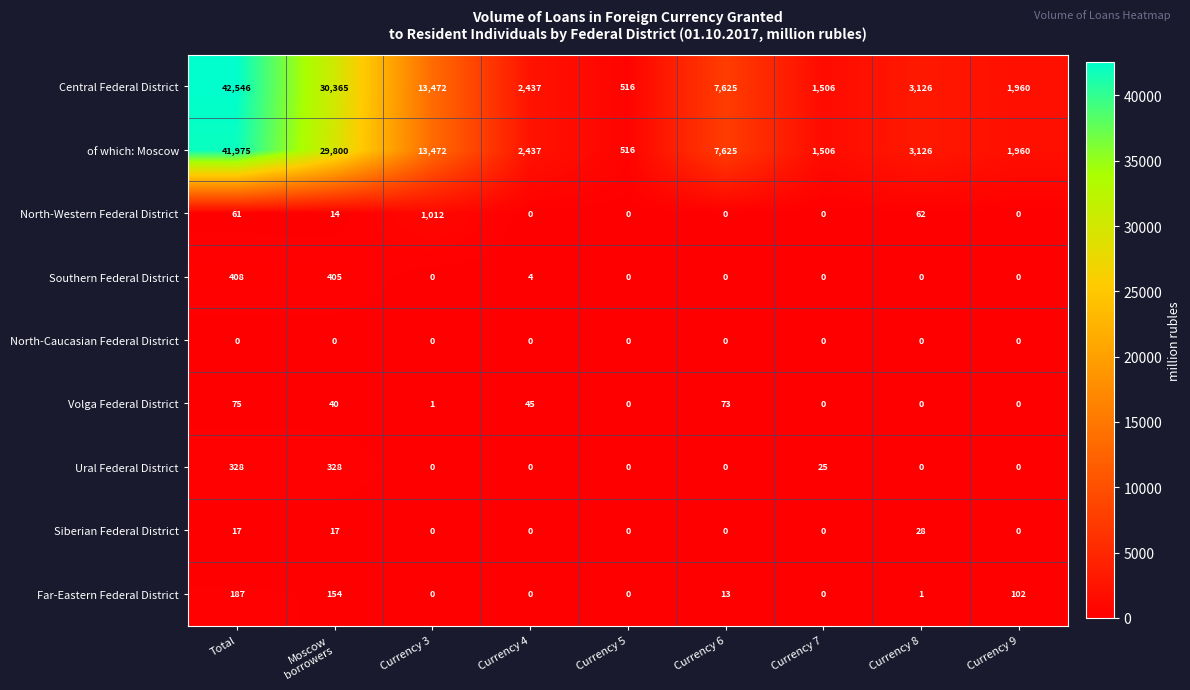

At which category does the chart reach its peak across all series?

Total